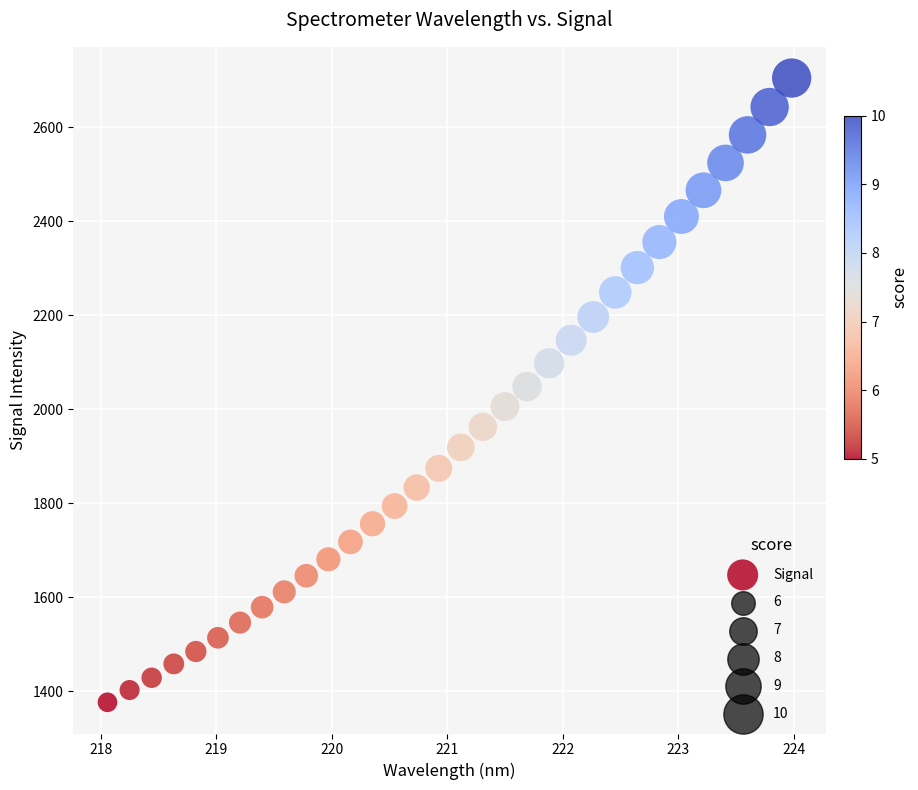

What is the range of Y values (max minus min)?

1328.1